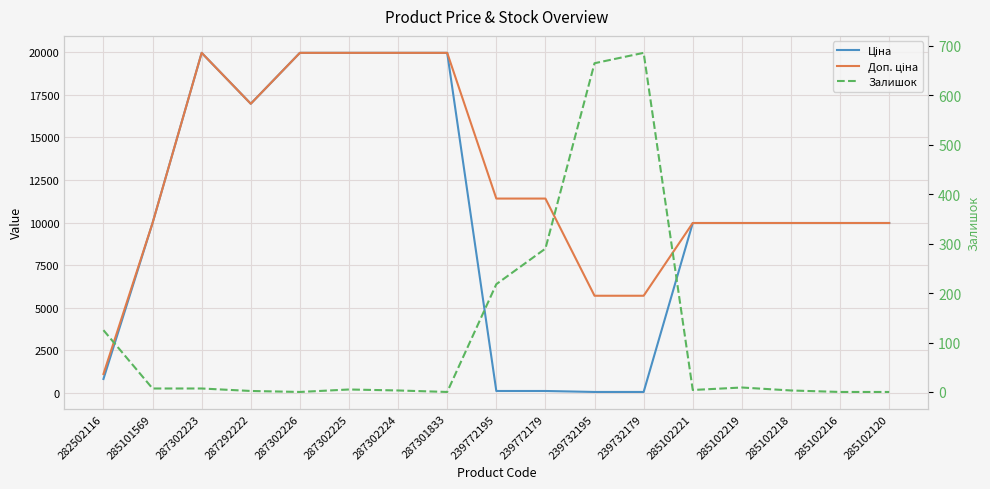

At which category does Залишок reach its first local valley?

287302226